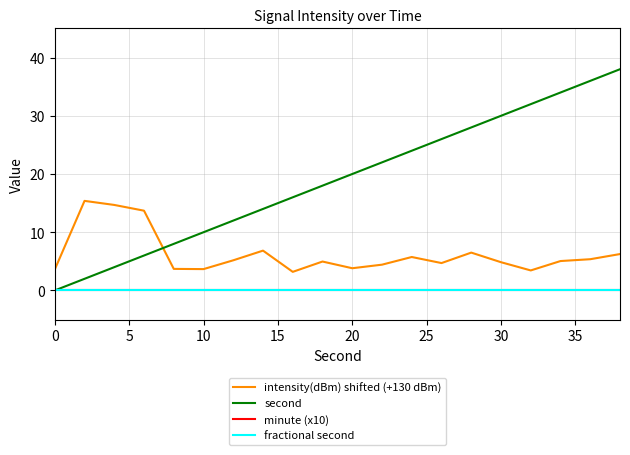

In intensity(dBm) shifted (+130 dBm), how many points are lower than both neighbors (excluding endpoints)?

5